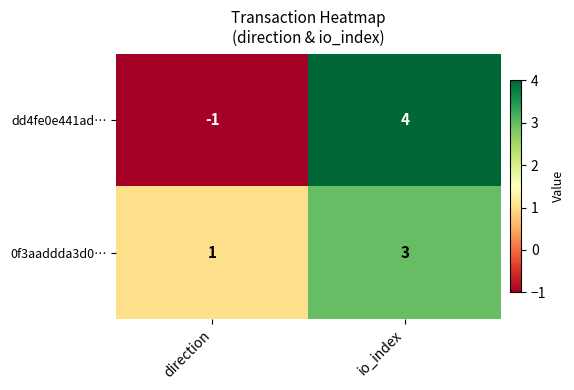

At which label does 0f3aaddda3d0… reach its peak?

io_index